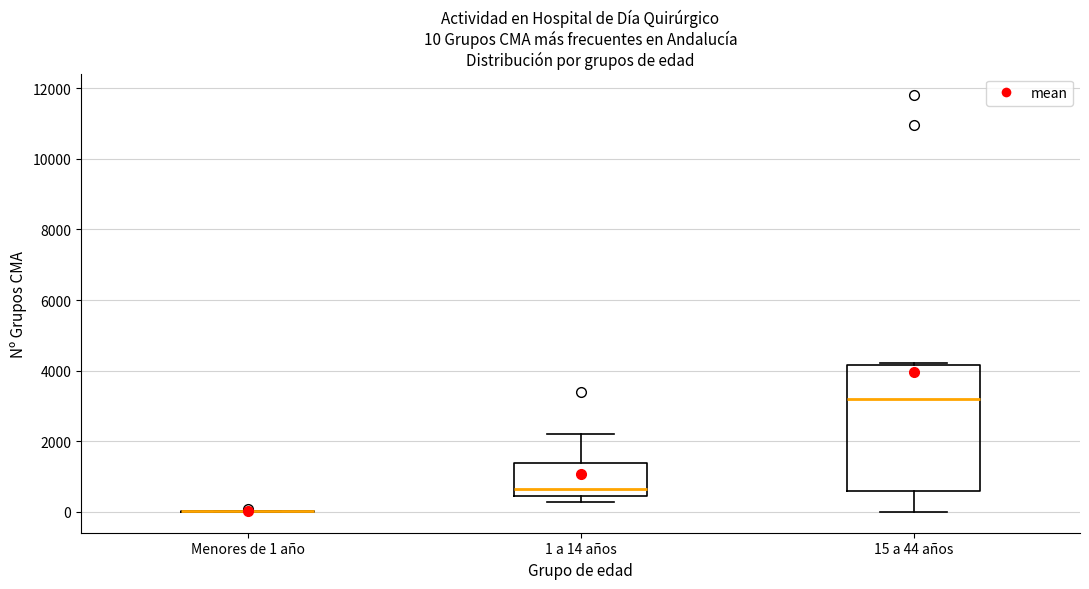

Comparing the boxes themselves (not the whiskers), which one is the tallest?

15 a 44 años